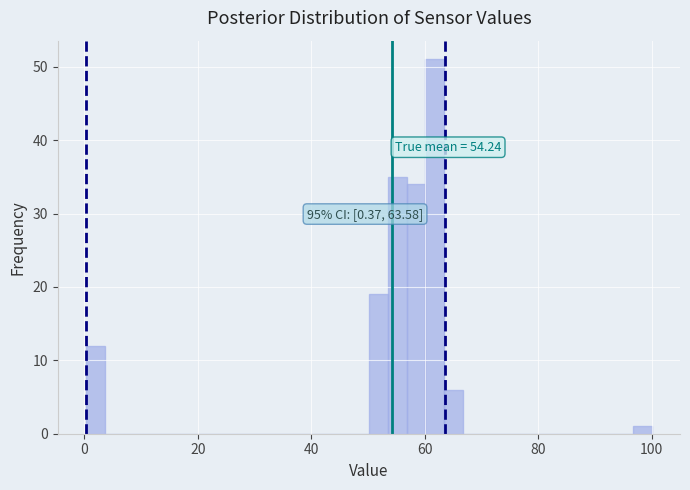

Around what value on the x-axis is the tallest bar? Give the approximate position of its centre, as read against the axis.

62